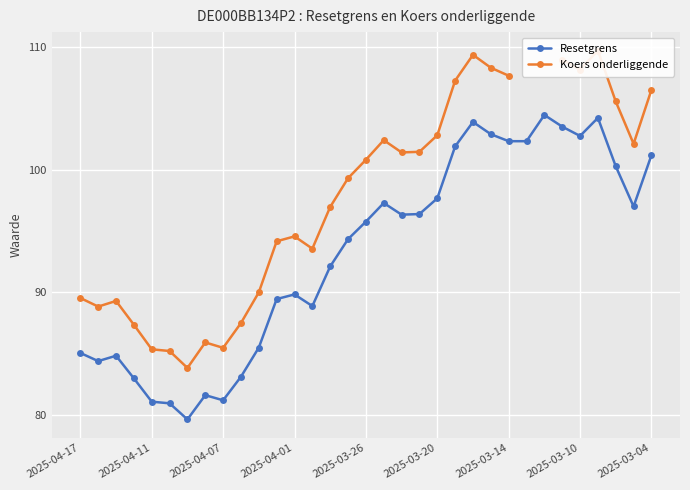

The Resetgrens series shows 85.1 at 2025-04-17. True or false?

True